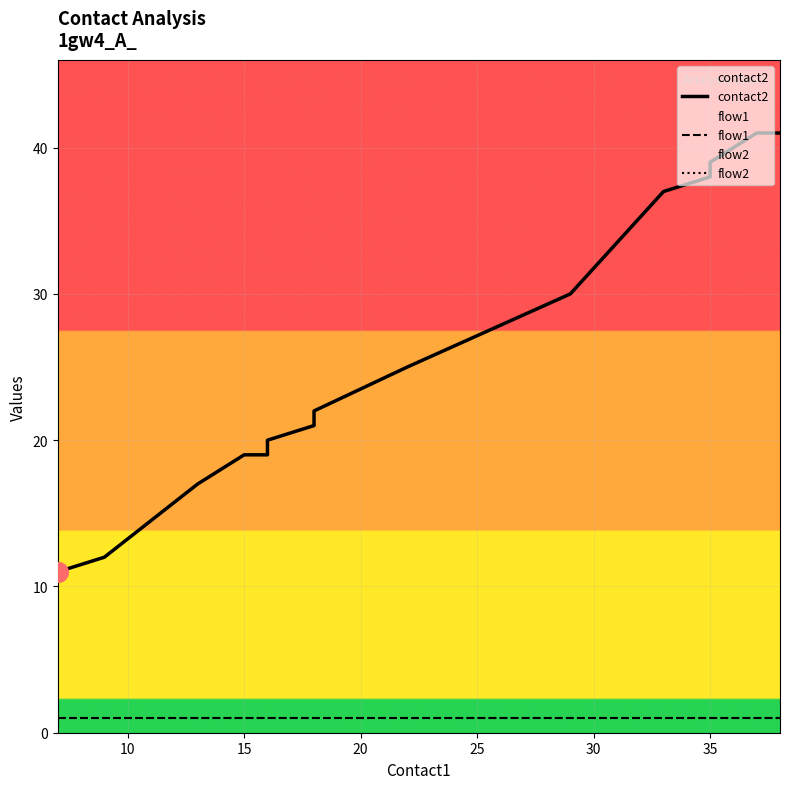

Which series has the widest spread of Y values?

contact2